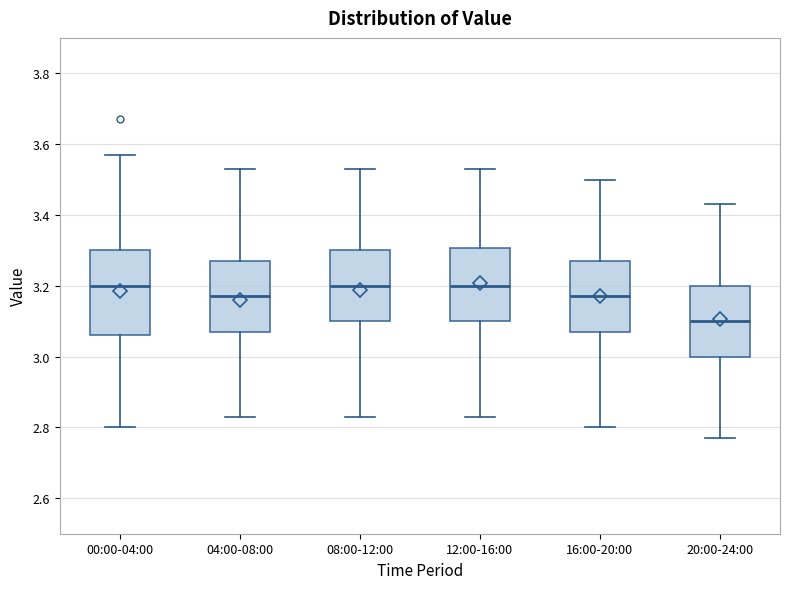

Which box is the tallest, from its lower edge to its upper edge?

00:00-04:00